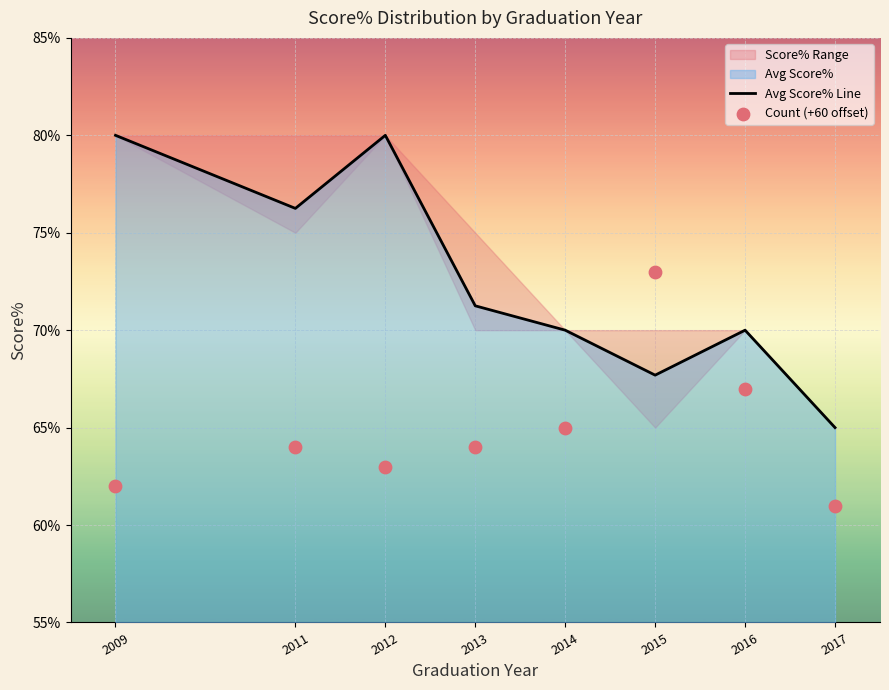

Is the value of Avg Score% Line at 2011 greater than the value of Count (+60 offset) at 2017?

Yes